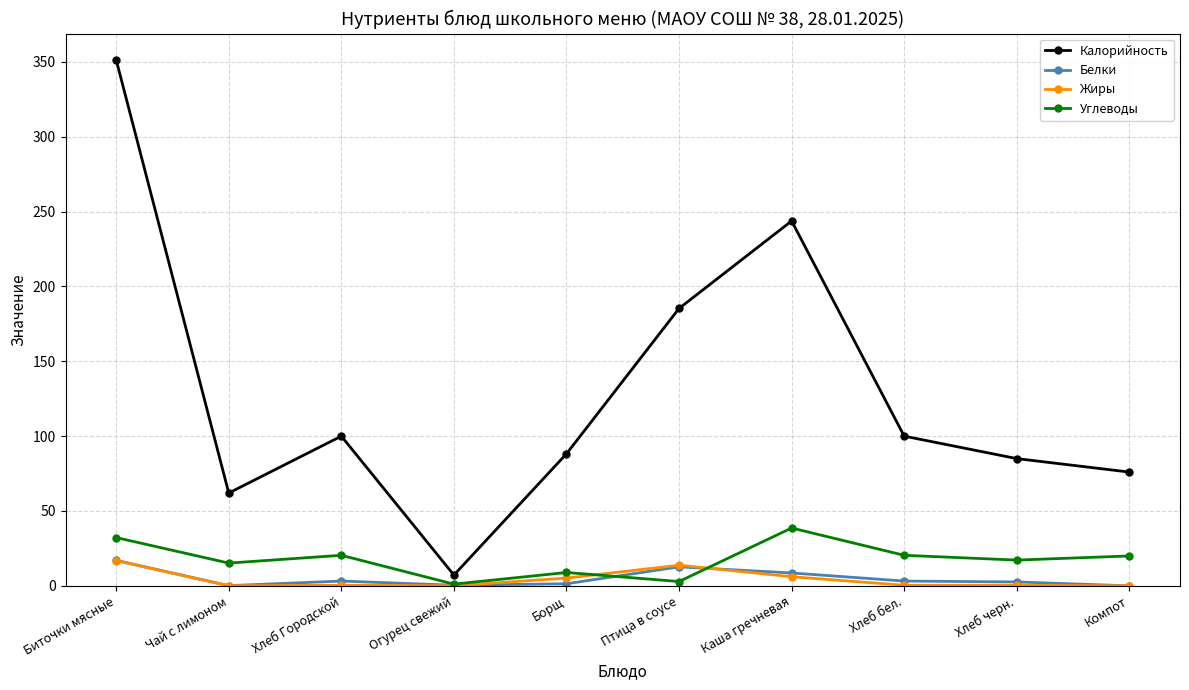

Which series has the largest range (max minus min)?

Калорийность